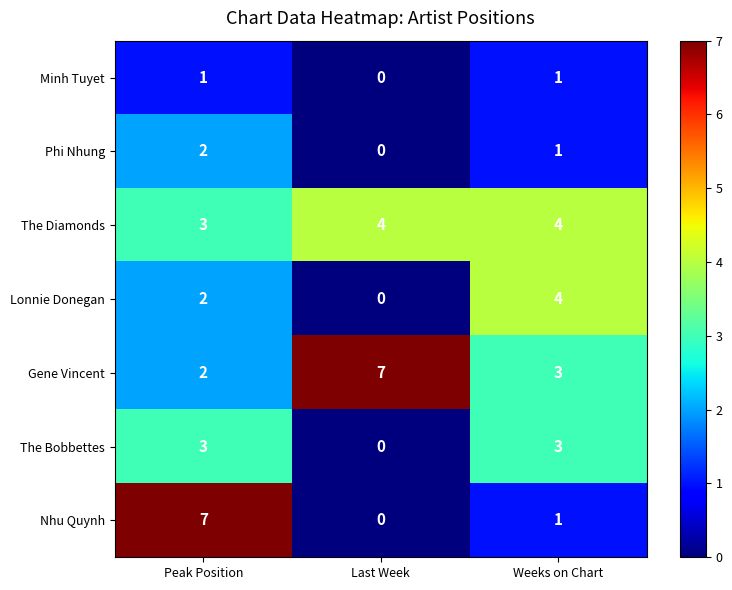

Reading left to right, what are all the values shown in this chart?

Minh Tuyet: Peak Position=1	Last Week=0	Weeks on Chart=1
Phi Nhung: Peak Position=2	Last Week=0	Weeks on Chart=1
The Diamonds: Peak Position=3	Last Week=4	Weeks on Chart=4
Lonnie Donegan: Peak Position=2	Last Week=0	Weeks on Chart=4
Gene Vincent: Peak Position=2	Last Week=7	Weeks on Chart=3
The Bobbettes: Peak Position=3	Last Week=0	Weeks on Chart=3
Nhu Quynh: Peak Position=7	Last Week=0	Weeks on Chart=1